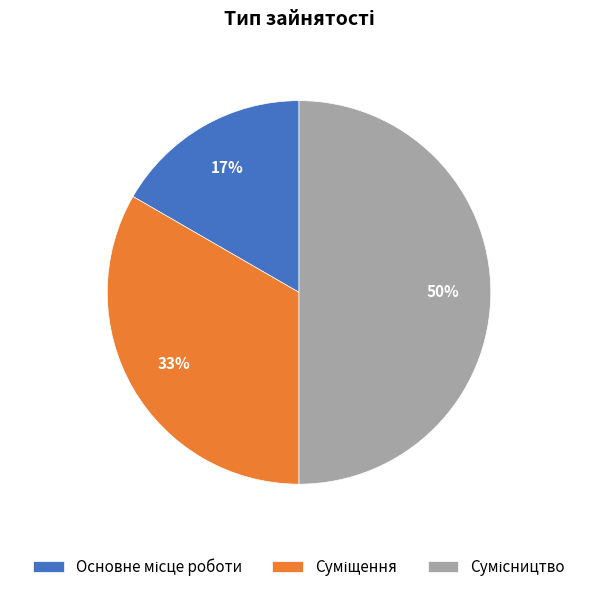

To the nearest percent, what is the average slice percentage?

33%